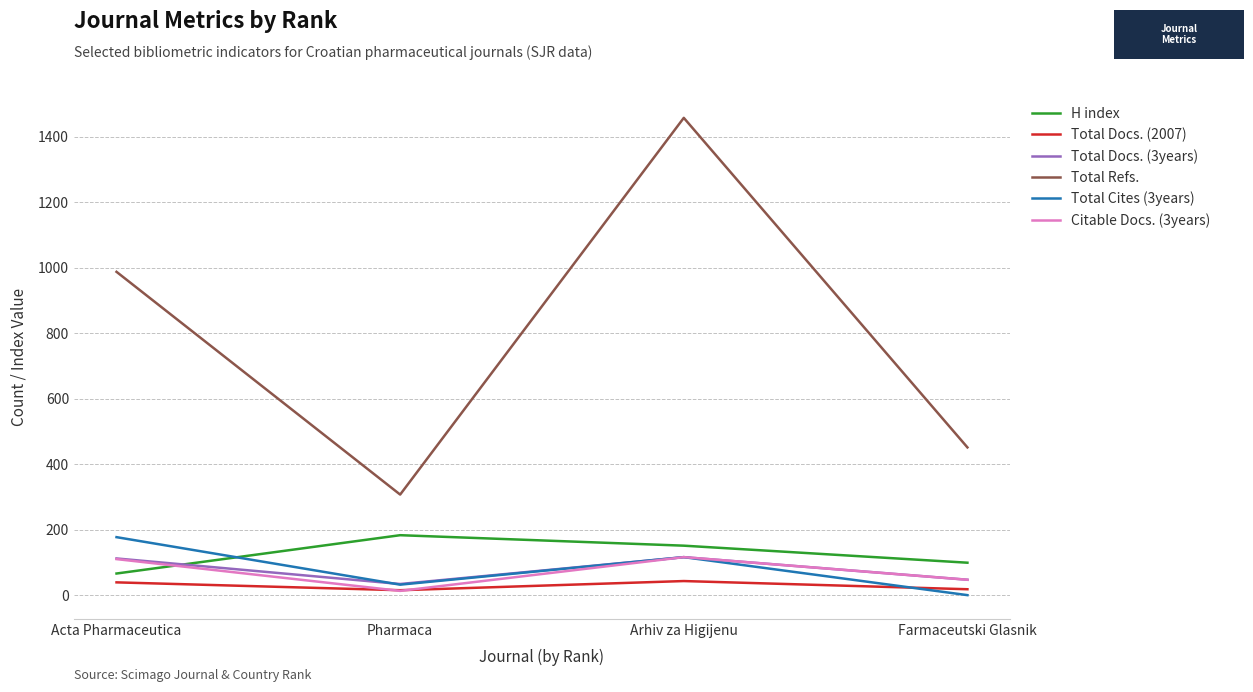

What is the minimum value for H index?

67